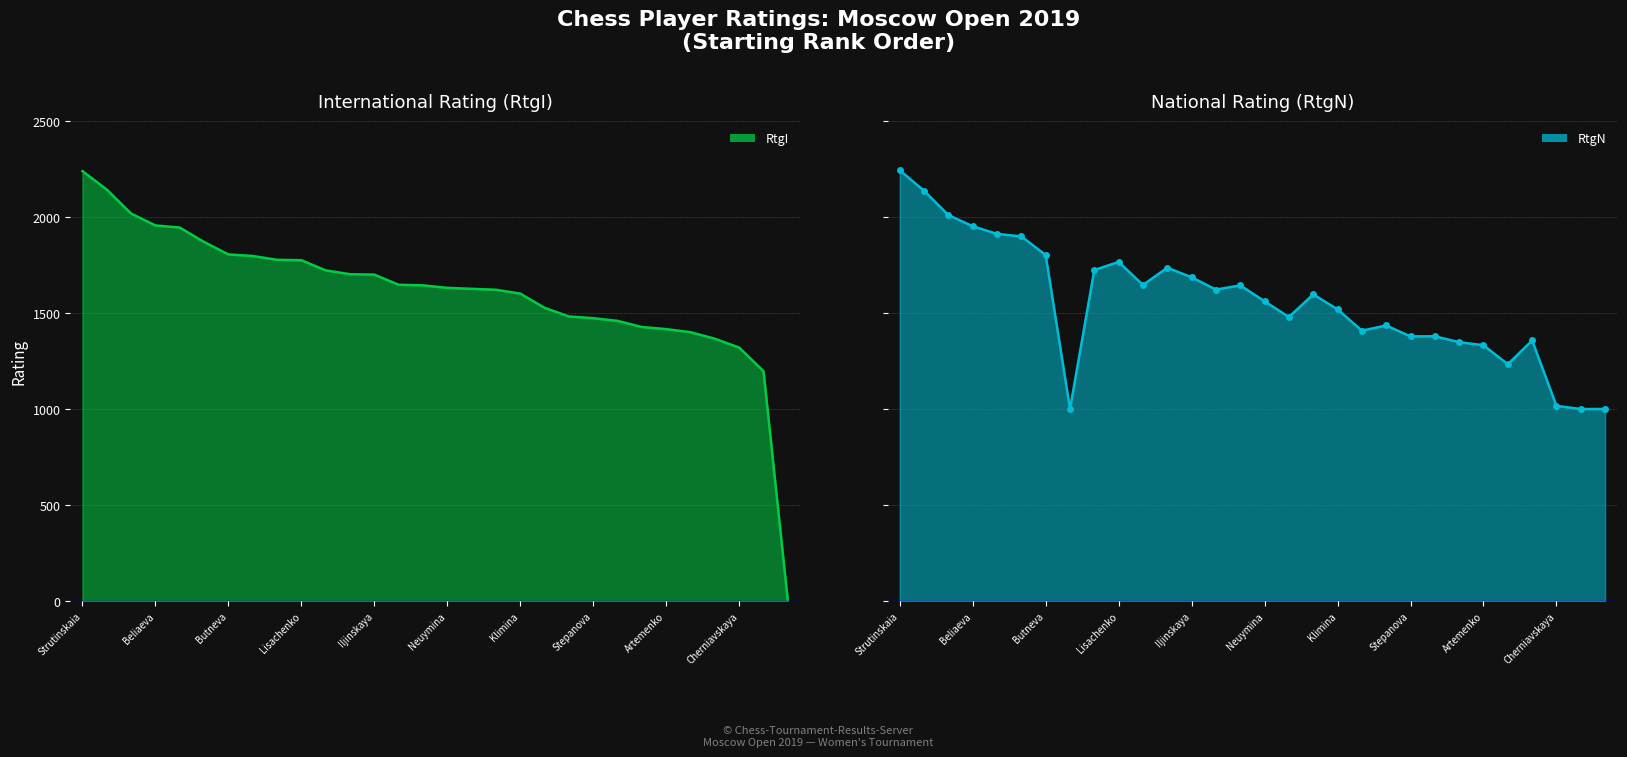

True or false: RtgI has more than 1 points higher than both neighbors.

False